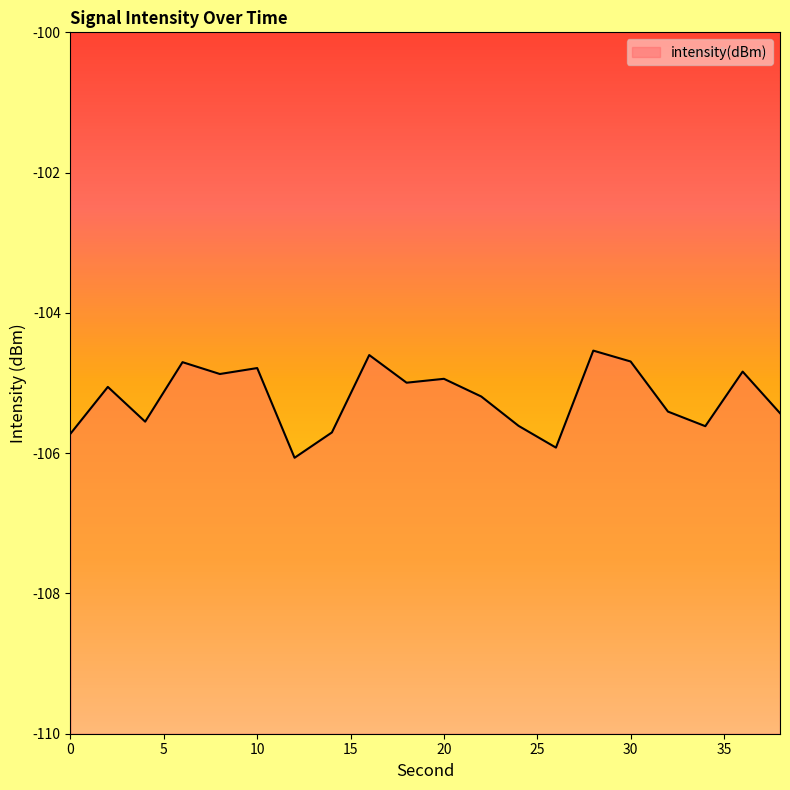

Which has a higher value, 26 or 20?

20